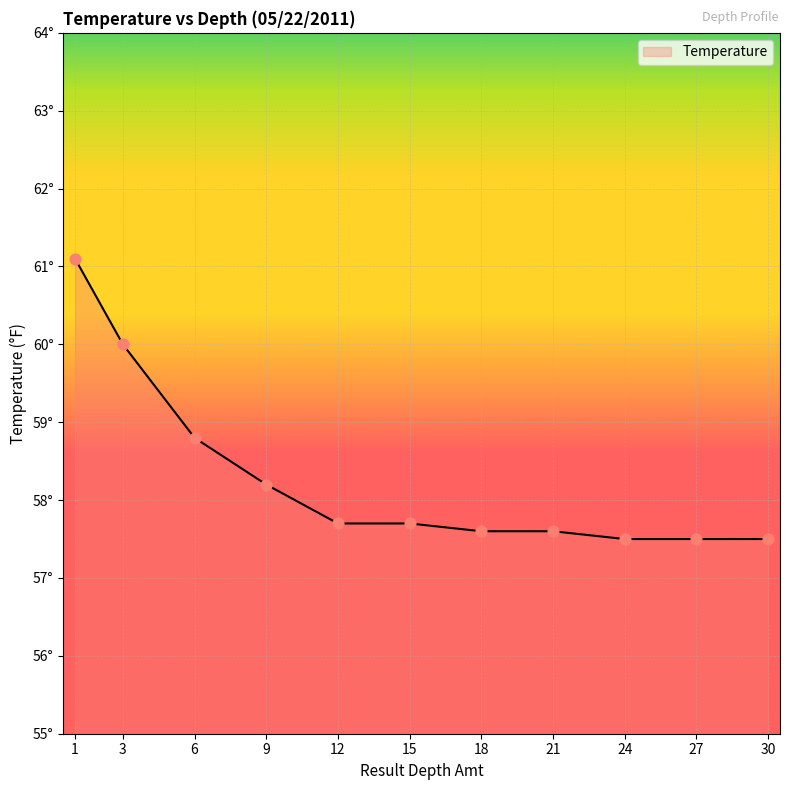

Between 12 and 9, which is larger?

9